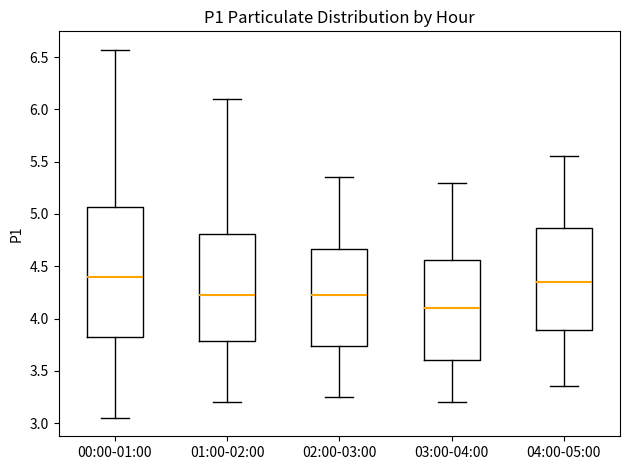

Which box's median line is the lowest?

03:00-04:00